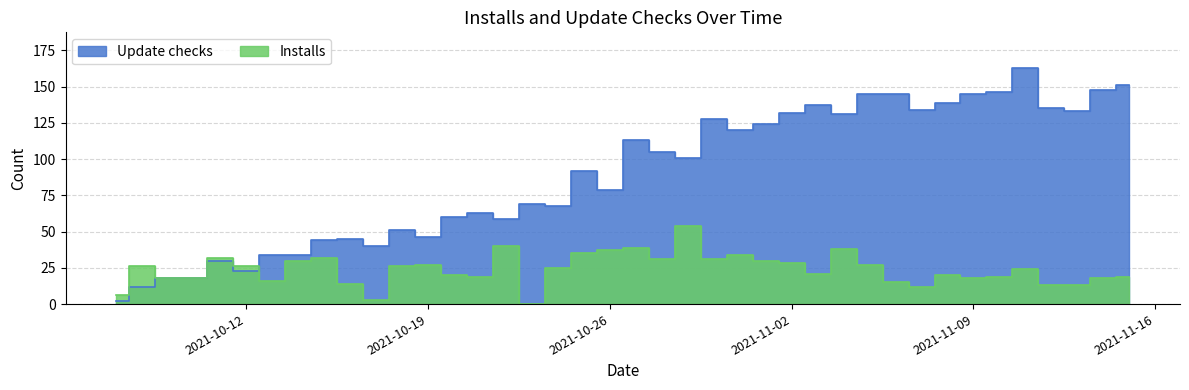

What is the label of the 19th point from the left?

2021-10-25